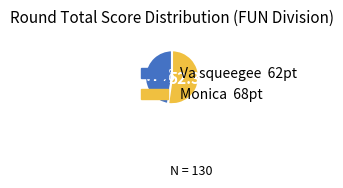

To the nearest percent, what is the combined percentage of Va squeegee and Monica?

100%